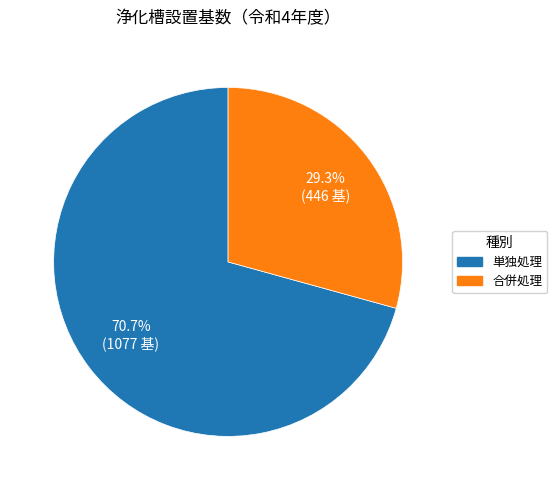

Is there a majority slice in this chart?

Yes